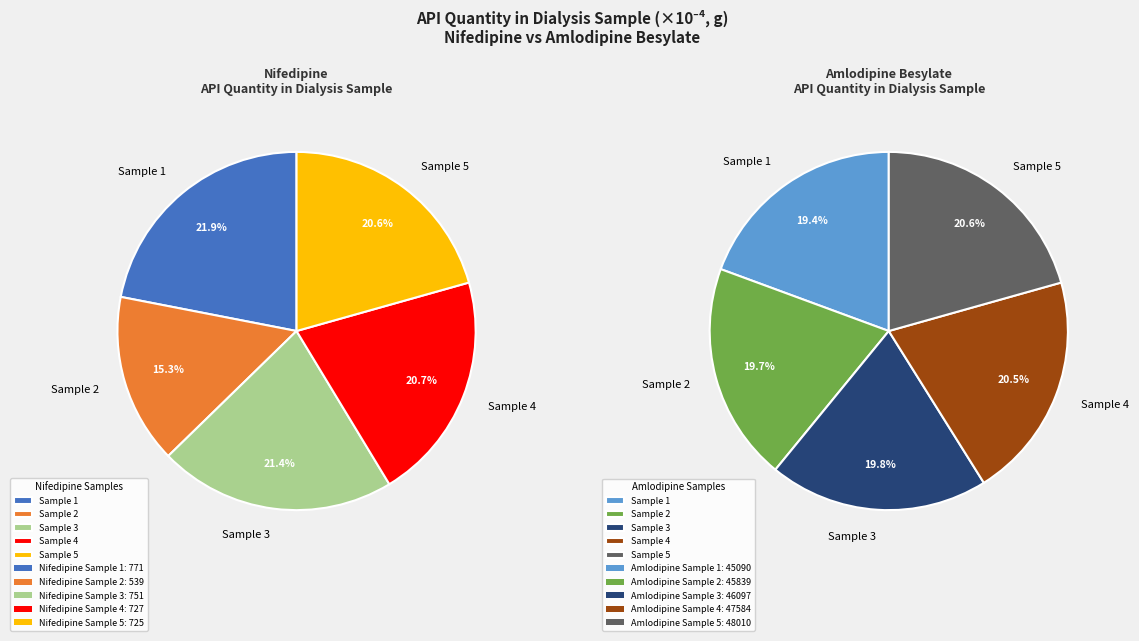

How many slices are in this pie chart?

10